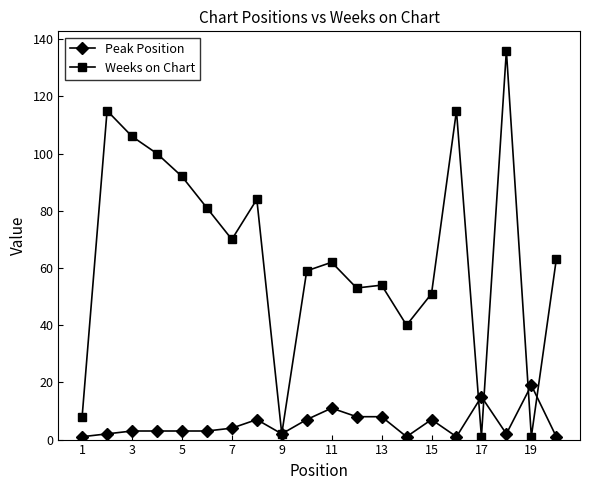

Rank the series by their average value, from highest to lowest.

Weeks on Chart, Peak Position